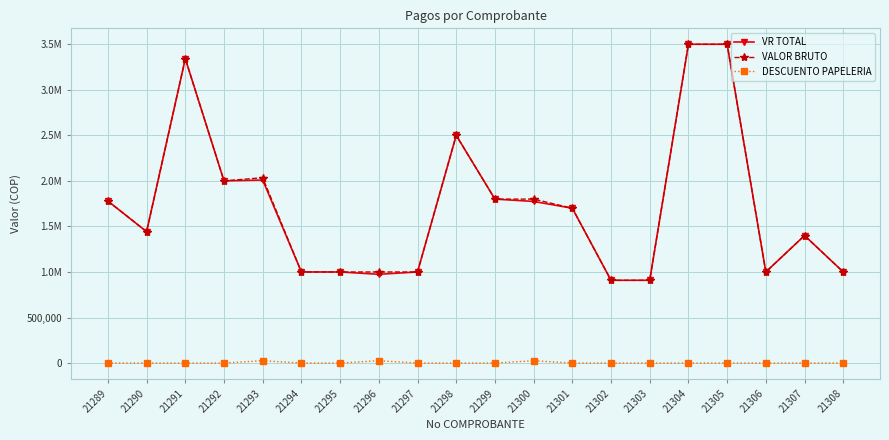

True or false: VR TOTAL has more than 1 points higher than both neighbors.

True